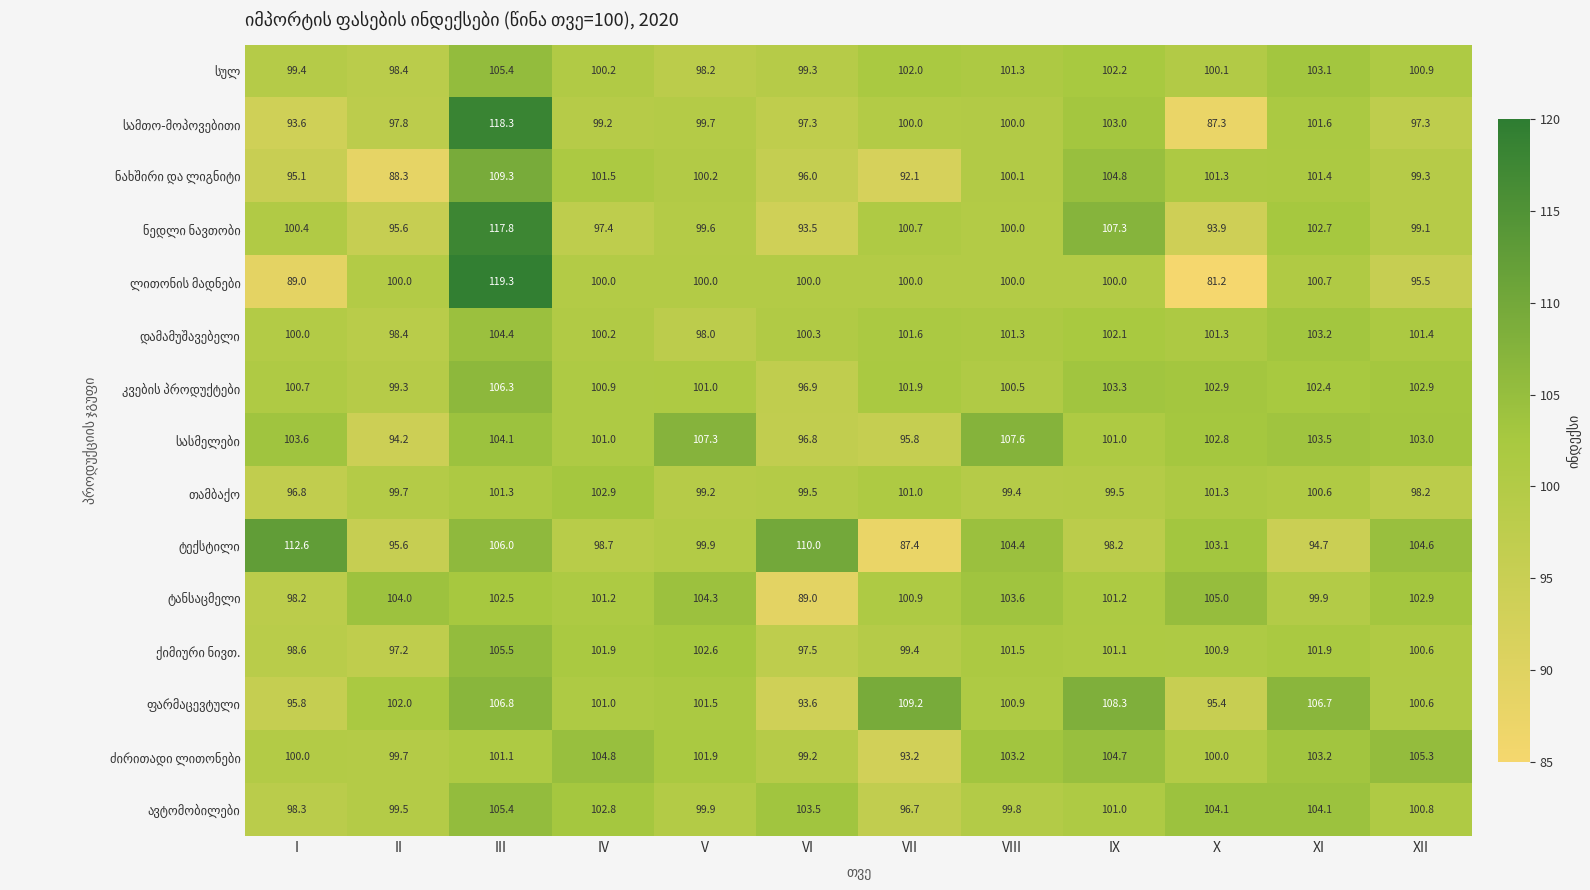

What is the difference between the highest and lowest values at X?

23.8